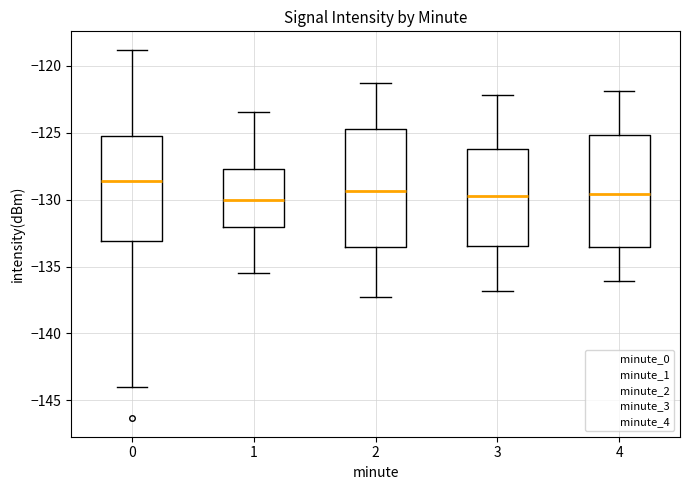

Where is the upper edge of the box at x = 4 on the y-axis? The values are not printed on the chart, so give them approximately, as read against the axis.

-125.0